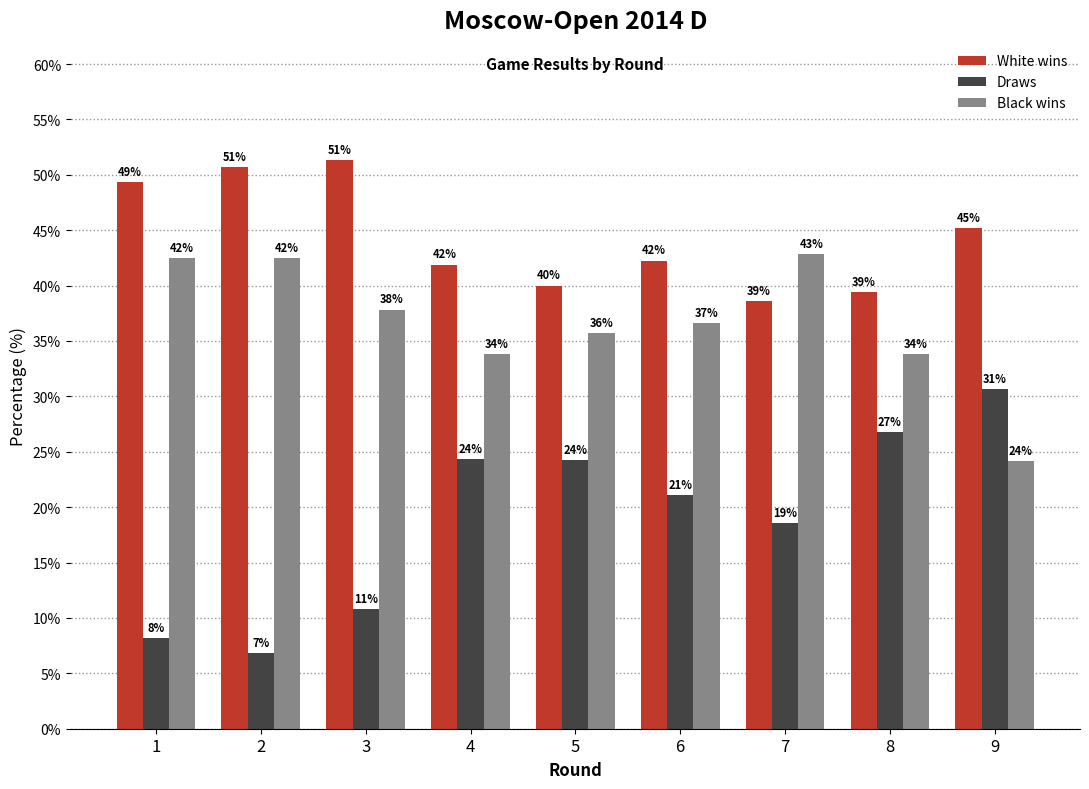

Does the chart contain any negative values?

No